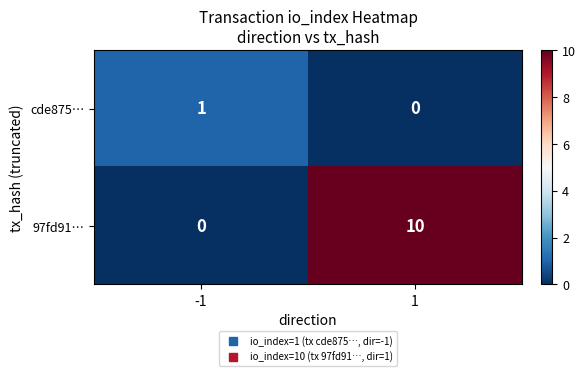

Is the value of 97fd91… at -1 greater than the value of cde875… at -1?

No